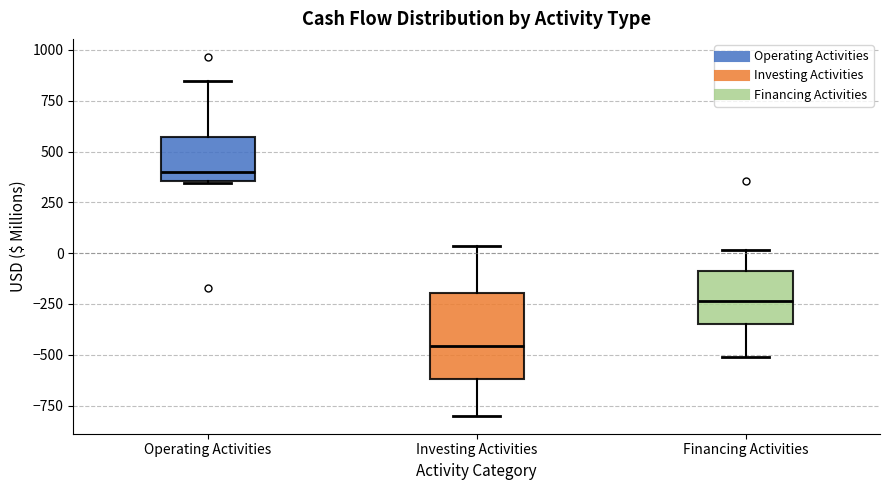

Reading left to right, transcribe this box plot: for each box, give where its median line is, the range the box spans, and where its two whiskers end, as read against the y-axis. The values are not printed on the chart, so give them approximately, as read against the axis.

Operating Activities: median 400, box 350 to 550, whiskers 350 to 850
Investing Activities: median -450, box -600 to -200, whiskers -800 to 50
Financing Activities: median -250, box -350 to -100, whiskers -500 to 0